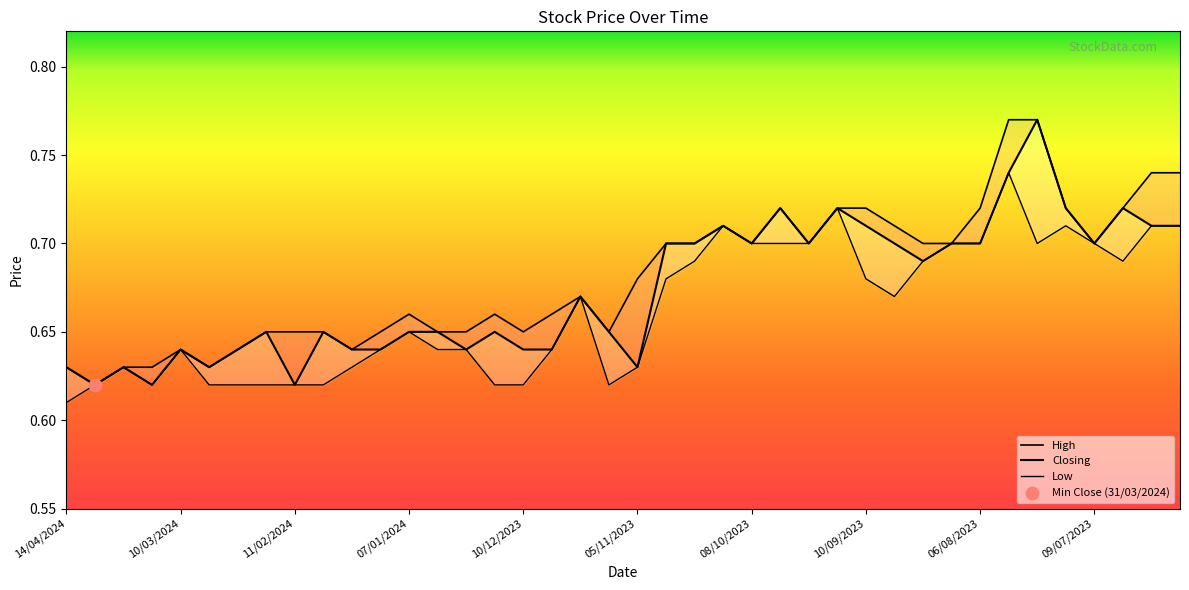

At how many categories does at least one series exceed 0?

40